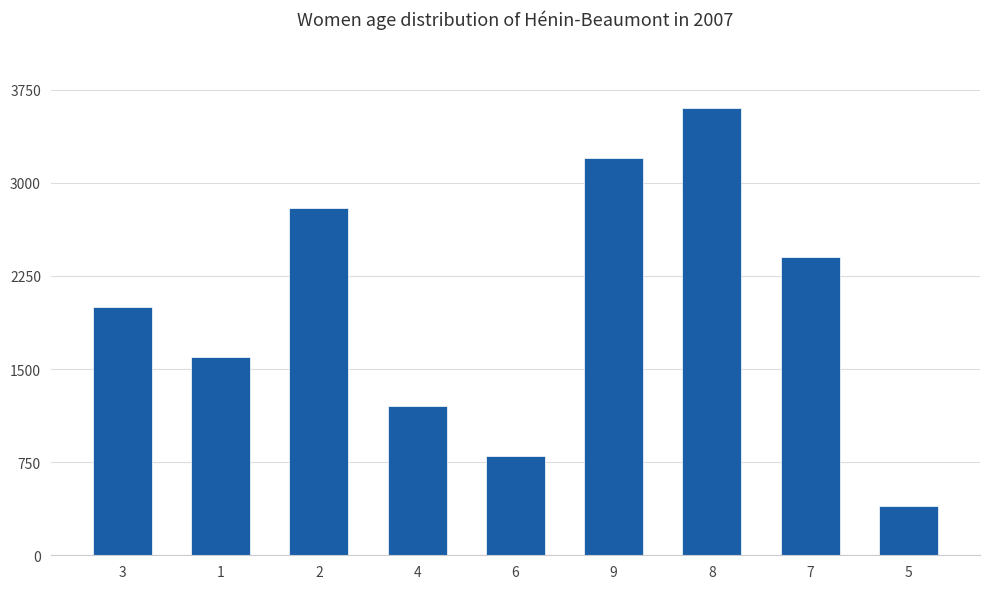

What is the maximum value shown in the chart?

3600